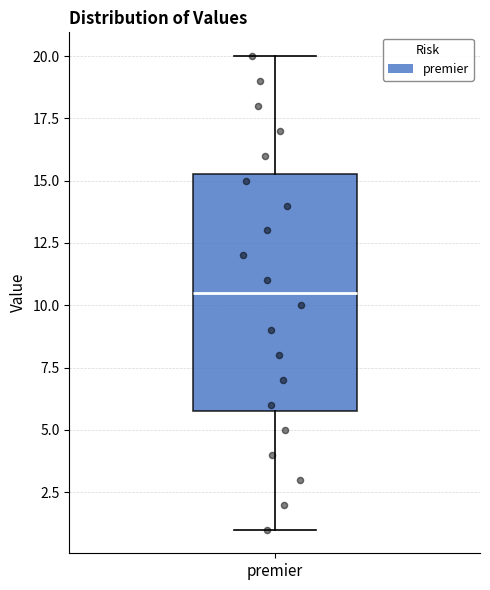

Where does the median line of the box for premier sit on the y-axis? The values are not printed on the chart, so give them approximately, as read against the axis.

10.5